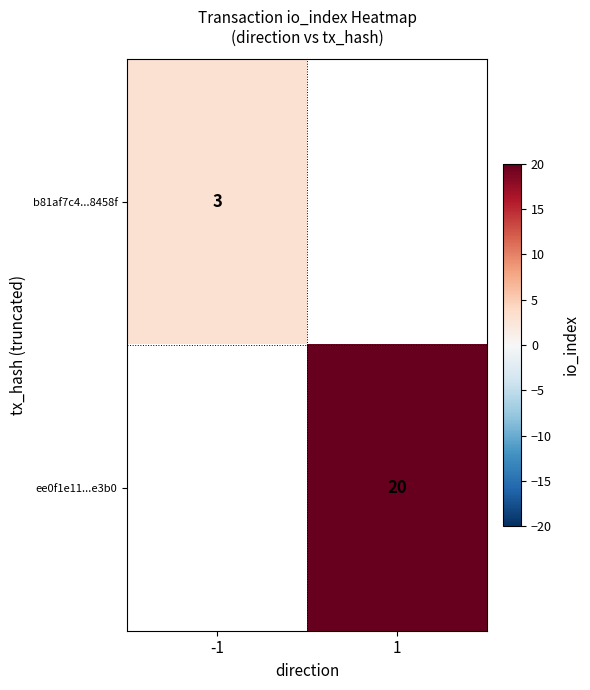

The value of b81af7c4...8458f at -1 is 3. True or false?

True